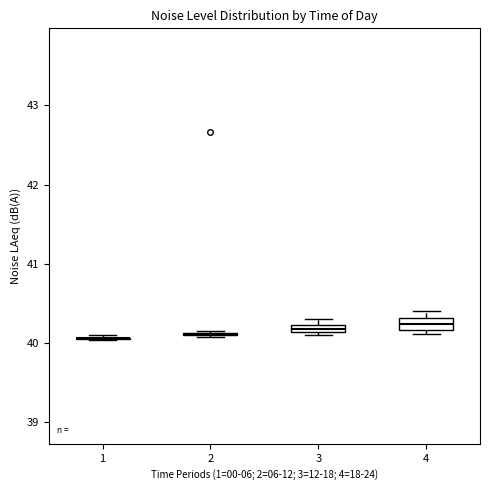

Where is the lower edge of the box at x = 3 on the y-axis? The values are not printed on the chart, so give them approximately, as read against the axis.

40.1